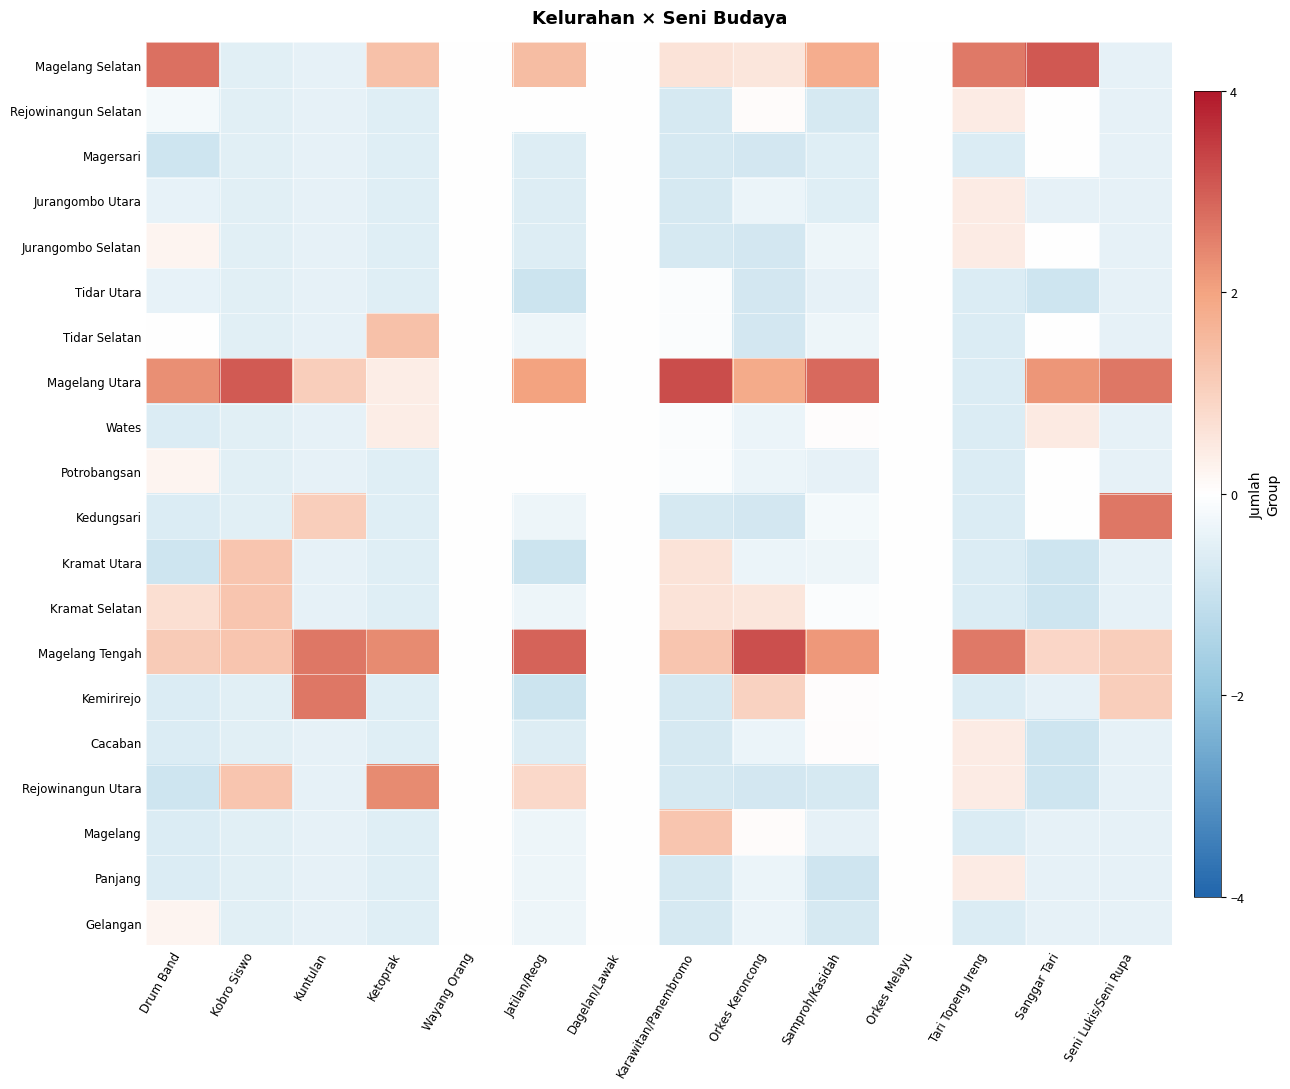

Reading left to right, what are all the values shown in this chart?

Magelang Selatan: Drum Band=2.7	Kobro Siswo=-0.5	Kuntulan=-0.5	Ketoprak=1.4	Wayang Orang=0.0	Jatilan/Reog=1.4	Dagelan/Lawak=0.0	Karawitan/Panembromo=0.6	Orkes Keroncong=0.5	Samproh/Kasidah=1.8	Orkes Melayu=0.0	Tari Topeng Ireng=2.6	Sanggar Tari=3.1	Seni Lukis/Seni Rupa=-0.5
Rejowinangun Selatan: Drum Band=-0.2	Kobro Siswo=-0.5	Kuntulan=-0.5	Ketoprak=-0.6	Wayang Orang=0.0	Jatilan/Reog=-0.0	Dagelan/Lawak=0.0	Karawitan/Panembromo=-0.7	Orkes Keroncong=0.1	Samproh/Kasidah=-0.7	Orkes Melayu=0.0	Tari Topeng Ireng=0.4	Sanggar Tari=0.0	Seni Lukis/Seni Rupa=-0.5
Magersari: Drum Band=-0.9	Kobro Siswo=-0.5	Kuntulan=-0.5	Ketoprak=-0.6	Wayang Orang=0.0	Jatilan/Reog=-0.6	Dagelan/Lawak=0.0	Karawitan/Panembromo=-0.7	Orkes Keroncong=-0.8	Samproh/Kasidah=-0.6	Orkes Melayu=0.0	Tari Topeng Ireng=-0.7	Sanggar Tari=0.0	Seni Lukis/Seni Rupa=-0.5
Jurangombo Utara: Drum Band=-0.4	Kobro Siswo=-0.5	Kuntulan=-0.5	Ketoprak=-0.6	Wayang Orang=0.0	Jatilan/Reog=-0.6	Dagelan/Lawak=0.0	Karawitan/Panembromo=-0.7	Orkes Keroncong=-0.4	Samproh/Kasidah=-0.6	Orkes Melayu=0.0	Tari Topeng Ireng=0.4	Sanggar Tari=-0.4	Seni Lukis/Seni Rupa=-0.5
Jurangombo Selatan: Drum Band=0.2	Kobro Siswo=-0.5	Kuntulan=-0.5	Ketoprak=-0.6	Wayang Orang=0.0	Jatilan/Reog=-0.6	Dagelan/Lawak=0.0	Karawitan/Panembromo=-0.7	Orkes Keroncong=-0.8	Samproh/Kasidah=-0.3	Orkes Melayu=0.0	Tari Topeng Ireng=0.4	Sanggar Tari=0.0	Seni Lukis/Seni Rupa=-0.5
Tidar Utara: Drum Band=-0.4	Kobro Siswo=-0.5	Kuntulan=-0.5	Ketoprak=-0.6	Wayang Orang=0.0	Jatilan/Reog=-0.9	Dagelan/Lawak=0.0	Karawitan/Panembromo=-0.1	Orkes Keroncong=-0.8	Samproh/Kasidah=-0.5	Orkes Melayu=0.0	Tari Topeng Ireng=-0.7	Sanggar Tari=-0.9	Seni Lukis/Seni Rupa=-0.5
Tidar Selatan: Drum Band=0.0	Kobro Siswo=-0.5	Kuntulan=-0.5	Ketoprak=1.4	Wayang Orang=0.0	Jatilan/Reog=-0.3	Dagelan/Lawak=0.0	Karawitan/Panembromo=-0.1	Orkes Keroncong=-0.8	Samproh/Kasidah=-0.3	Orkes Melayu=0.0	Tari Topeng Ireng=-0.7	Sanggar Tari=0.0	Seni Lukis/Seni Rupa=-0.5
Magelang Utara: Drum Band=2.3	Kobro Siswo=3.1	Kuntulan=1.1	Ketoprak=0.4	Wayang Orang=0.0	Jatilan/Reog=2.0	Dagelan/Lawak=0.0	Karawitan/Panembromo=3.2	Orkes Keroncong=1.9	Samproh/Kasidah=2.8	Orkes Melayu=0.0	Tari Topeng Ireng=-0.7	Sanggar Tari=2.2	Seni Lukis/Seni Rupa=2.7
Wates: Drum Band=-0.7	Kobro Siswo=-0.5	Kuntulan=-0.5	Ketoprak=0.4	Wayang Orang=0.0	Jatilan/Reog=-0.0	Dagelan/Lawak=0.0	Karawitan/Panembromo=-0.1	Orkes Keroncong=-0.4	Samproh/Kasidah=0.0	Orkes Melayu=0.0	Tari Topeng Ireng=-0.7	Sanggar Tari=0.4	Seni Lukis/Seni Rupa=-0.5
Potrobangsan: Drum Band=0.2	Kobro Siswo=-0.5	Kuntulan=-0.5	Ketoprak=-0.6	Wayang Orang=0.0	Jatilan/Reog=-0.0	Dagelan/Lawak=0.0	Karawitan/Panembromo=-0.1	Orkes Keroncong=-0.4	Samproh/Kasidah=-0.5	Orkes Melayu=0.0	Tari Topeng Ireng=-0.7	Sanggar Tari=0.0	Seni Lukis/Seni Rupa=-0.5
Kedungsari: Drum Band=-0.7	Kobro Siswo=-0.5	Kuntulan=1.1	Ketoprak=-0.6	Wayang Orang=0.0	Jatilan/Reog=-0.3	Dagelan/Lawak=0.0	Karawitan/Panembromo=-0.7	Orkes Keroncong=-0.8	Samproh/Kasidah=-0.2	Orkes Melayu=0.0	Tari Topeng Ireng=-0.7	Sanggar Tari=0.0	Seni Lukis/Seni Rupa=2.7
Kramat Utara: Drum Band=-0.9	Kobro Siswo=1.3	Kuntulan=-0.5	Ketoprak=-0.6	Wayang Orang=0.0	Jatilan/Reog=-0.9	Dagelan/Lawak=0.0	Karawitan/Panembromo=0.6	Orkes Keroncong=-0.4	Samproh/Kasidah=-0.3	Orkes Melayu=0.0	Tari Topeng Ireng=-0.7	Sanggar Tari=-0.9	Seni Lukis/Seni Rupa=-0.5
Kramat Selatan: Drum Band=0.7	Kobro Siswo=1.3	Kuntulan=-0.5	Ketoprak=-0.6	Wayang Orang=0.0	Jatilan/Reog=-0.3	Dagelan/Lawak=0.0	Karawitan/Panembromo=0.6	Orkes Keroncong=0.5	Samproh/Kasidah=-0.1	Orkes Melayu=0.0	Tari Topeng Ireng=-0.7	Sanggar Tari=-0.9	Seni Lukis/Seni Rupa=-0.5
Magelang Tengah: Drum Band=1.2	Kobro Siswo=1.3	Kuntulan=2.7	Ketoprak=2.4	Wayang Orang=0.0	Jatilan/Reog=2.9	Dagelan/Lawak=0.0	Karawitan/Panembromo=1.3	Orkes Keroncong=3.2	Samproh/Kasidah=2.2	Orkes Melayu=0.0	Tari Topeng Ireng=2.6	Sanggar Tari=0.9	Seni Lukis/Seni Rupa=1.1
Kemirirejo: Drum Band=-0.7	Kobro Siswo=-0.5	Kuntulan=2.7	Ketoprak=-0.6	Wayang Orang=0.0	Jatilan/Reog=-0.9	Dagelan/Lawak=0.0	Karawitan/Panembromo=-0.7	Orkes Keroncong=1.0	Samproh/Kasidah=0.0	Orkes Melayu=0.0	Tari Topeng Ireng=-0.7	Sanggar Tari=-0.4	Seni Lukis/Seni Rupa=1.1
Cacaban: Drum Band=-0.7	Kobro Siswo=-0.5	Kuntulan=-0.5	Ketoprak=-0.6	Wayang Orang=0.0	Jatilan/Reog=-0.6	Dagelan/Lawak=0.0	Karawitan/Panembromo=-0.7	Orkes Keroncong=-0.4	Samproh/Kasidah=0.0	Orkes Melayu=0.0	Tari Topeng Ireng=0.4	Sanggar Tari=-0.9	Seni Lukis/Seni Rupa=-0.5
Rejowinangun Utara: Drum Band=-0.9	Kobro Siswo=1.3	Kuntulan=-0.5	Ketoprak=2.4	Wayang Orang=0.0	Jatilan/Reog=0.9	Dagelan/Lawak=0.0	Karawitan/Panembromo=-0.7	Orkes Keroncong=-0.8	Samproh/Kasidah=-0.7	Orkes Melayu=0.0	Tari Topeng Ireng=0.4	Sanggar Tari=-0.9	Seni Lukis/Seni Rupa=-0.5
Magelang: Drum Band=-0.7	Kobro Siswo=-0.5	Kuntulan=-0.5	Ketoprak=-0.6	Wayang Orang=0.0	Jatilan/Reog=-0.3	Dagelan/Lawak=0.0	Karawitan/Panembromo=1.3	Orkes Keroncong=0.1	Samproh/Kasidah=-0.5	Orkes Melayu=0.0	Tari Topeng Ireng=-0.7	Sanggar Tari=-0.4	Seni Lukis/Seni Rupa=-0.5
Panjang: Drum Band=-0.7	Kobro Siswo=-0.5	Kuntulan=-0.5	Ketoprak=-0.6	Wayang Orang=0.0	Jatilan/Reog=-0.3	Dagelan/Lawak=0.0	Karawitan/Panembromo=-0.7	Orkes Keroncong=-0.4	Samproh/Kasidah=-0.8	Orkes Melayu=0.0	Tari Topeng Ireng=0.4	Sanggar Tari=-0.4	Seni Lukis/Seni Rupa=-0.5
Gelangan: Drum Band=0.2	Kobro Siswo=-0.5	Kuntulan=-0.5	Ketoprak=-0.6	Wayang Orang=0.0	Jatilan/Reog=-0.3	Dagelan/Lawak=0.0	Karawitan/Panembromo=-0.7	Orkes Keroncong=-0.4	Samproh/Kasidah=-0.7	Orkes Melayu=0.0	Tari Topeng Ireng=-0.7	Sanggar Tari=-0.4	Seni Lukis/Seni Rupa=-0.5